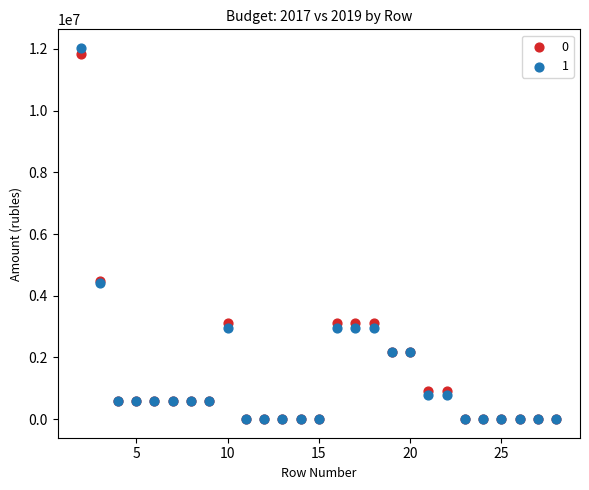

What are all the series names shown in the legend?

0, 1